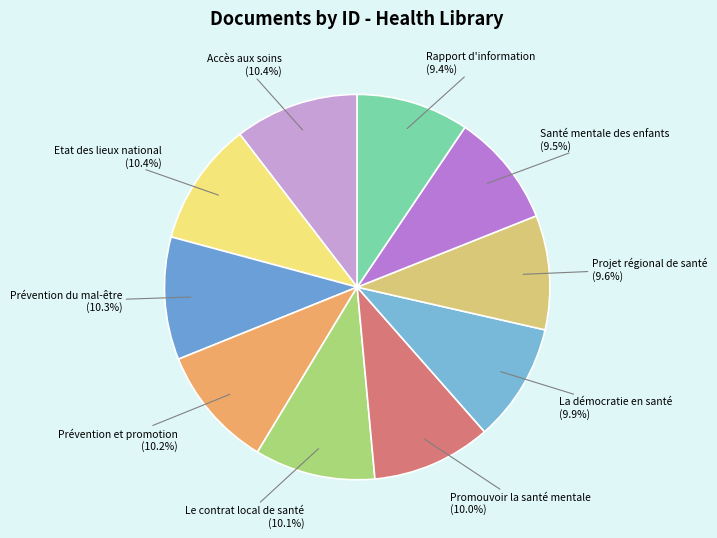

True or false: Accès aux soins accounts for 15% of the total.

False